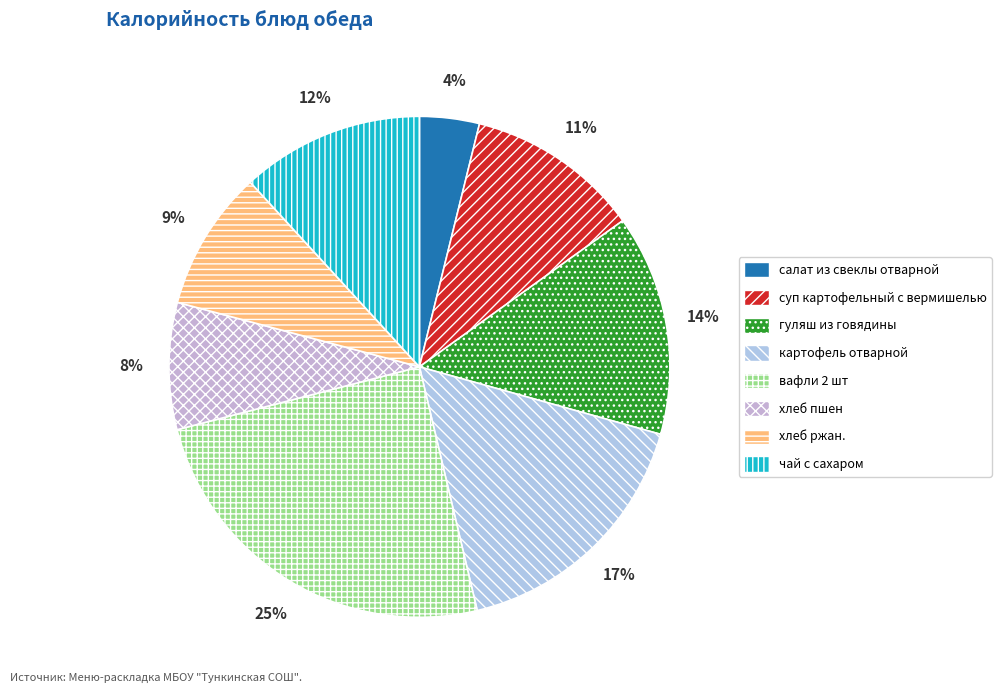

To the nearest percent, what is the difference between the largest and smallest slice percentages?

21%